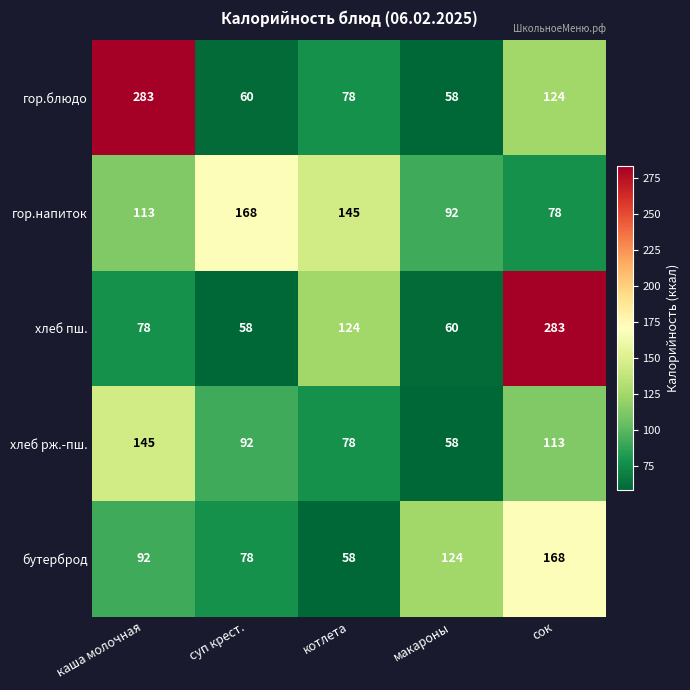

Rank the categories by бутерброд value from highest to lowest.

сок, макароны, каша молочная, суп крест., котлета